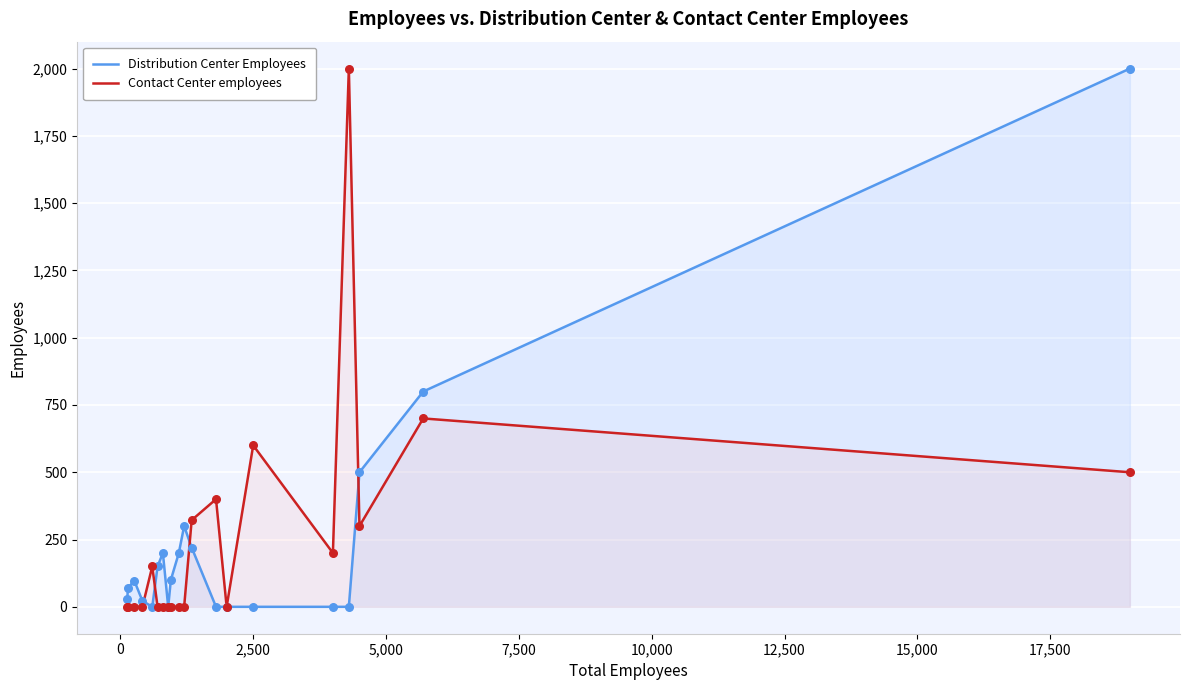

Which series has the largest total across all categories?

Contact Center employees